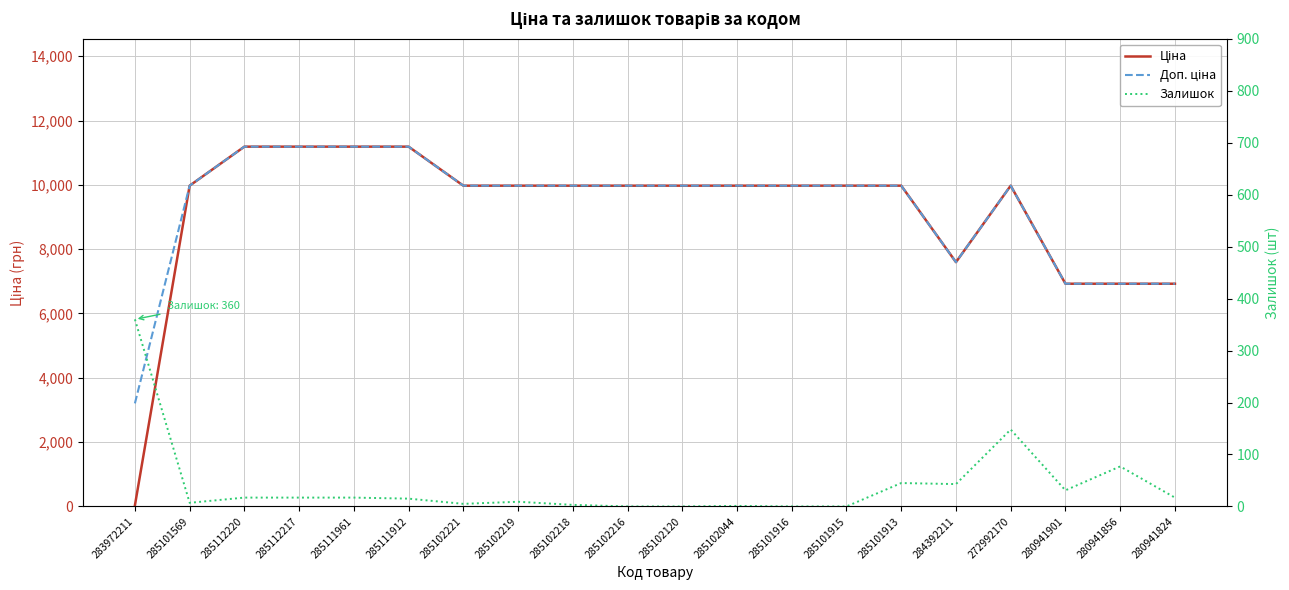

At which category is the sum across all series the highest?

285112220